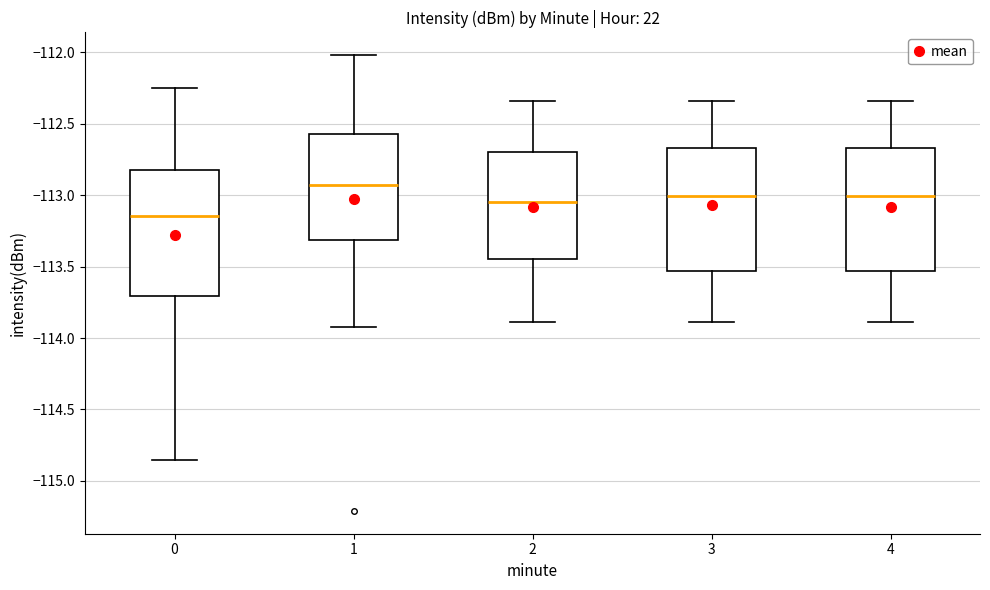

Reading left to right, read every box against the y-axis: the position of its median line, the range the box covers, and the ends of its whiskers. The values are not printed on the chart, so give them approximately, as read against the axis.

0: median -113.15, box -113.70 to -112.85, whiskers -114.85 to -112.25
1: median -112.95, box -113.30 to -112.55, whiskers -113.90 to -112.00
2: median -113.05, box -113.45 to -112.70, whiskers -113.90 to -112.35
3: median -113.00, box -113.55 to -112.65, whiskers -113.90 to -112.35
4: median -113.00, box -113.55 to -112.65, whiskers -113.90 to -112.35